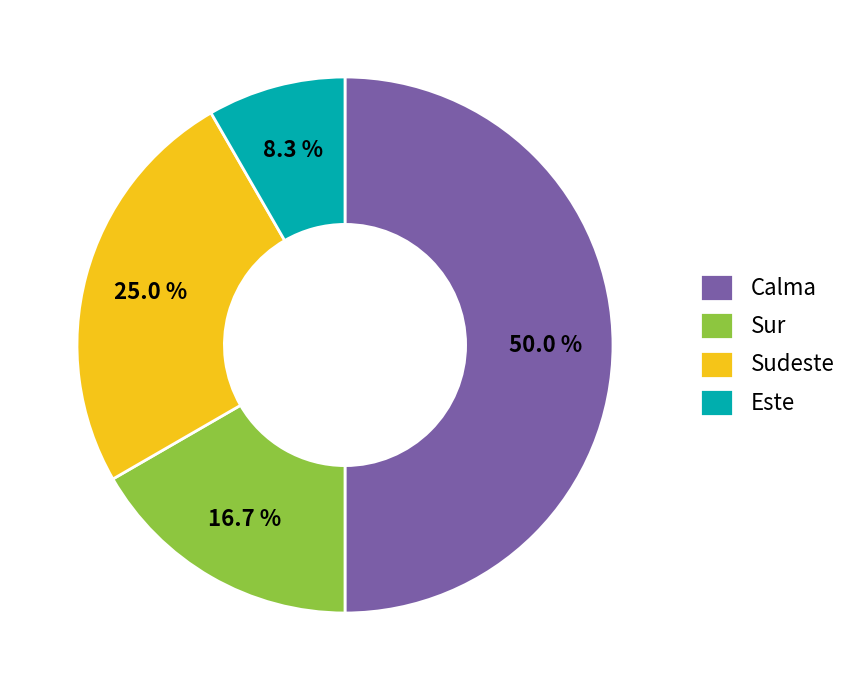

How much of the chart is everything except Calma?

50.0%